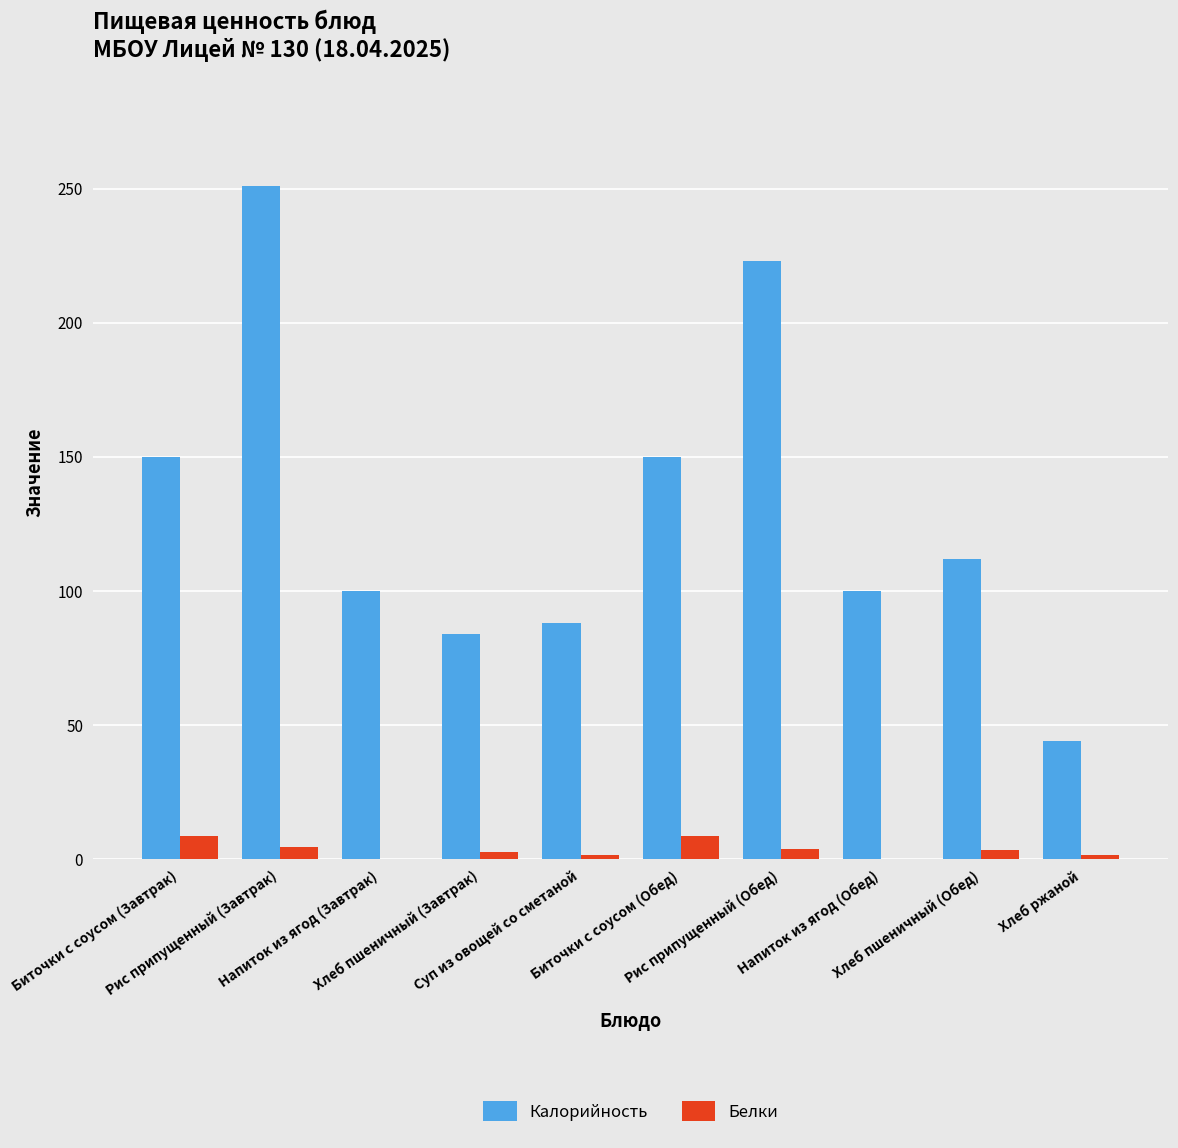

What is the spread (max minus min) of values at Напиток из ягод (Завтрак)?

99.9